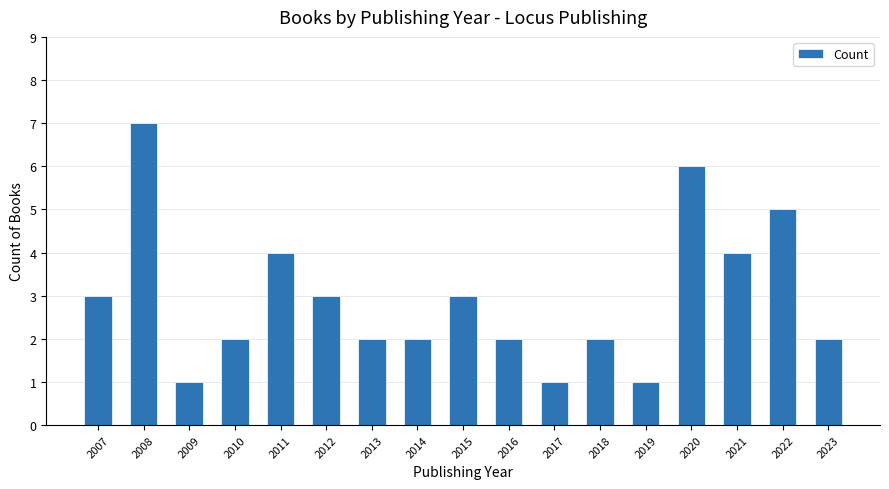

What is the difference between the maximum and minimum values?

6